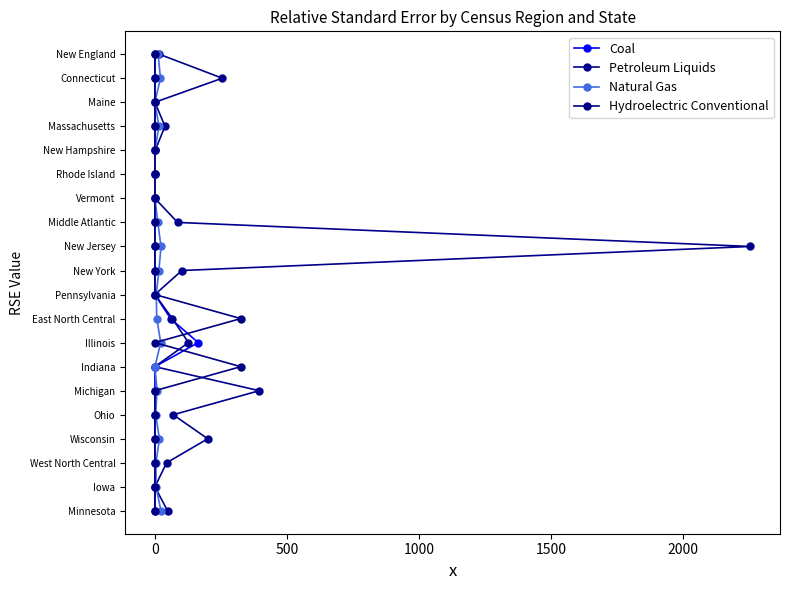

How many lines are shown in the chart?

4